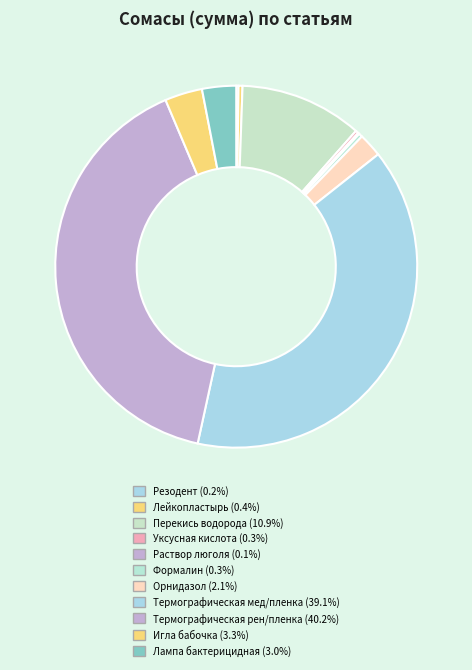

What is the change in value from Резодент to Игла бабочка?

+70500